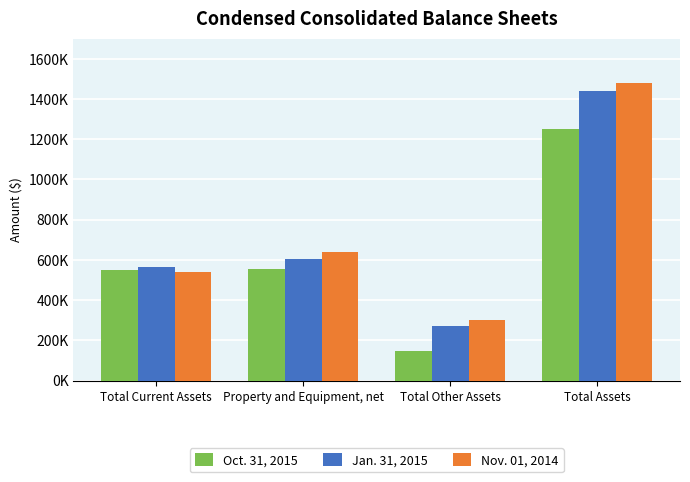

Rank the series at Total Other Assets from lowest to highest value.

Oct. 31, 2015, Jan. 31, 2015, Nov. 01, 2014